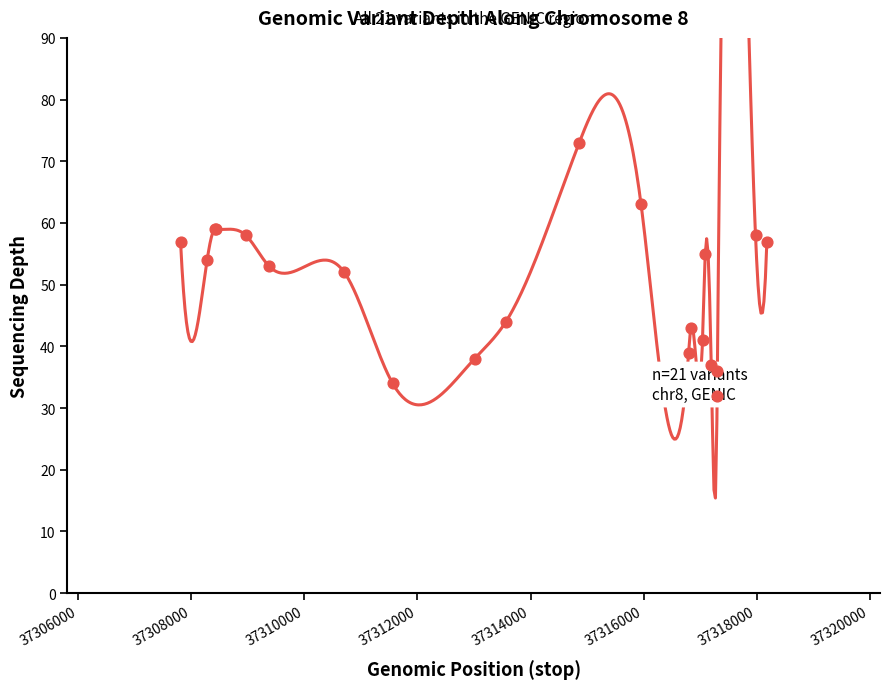

Approximately how many times larger is the value at 37313563 compared to 37317298?

1.4